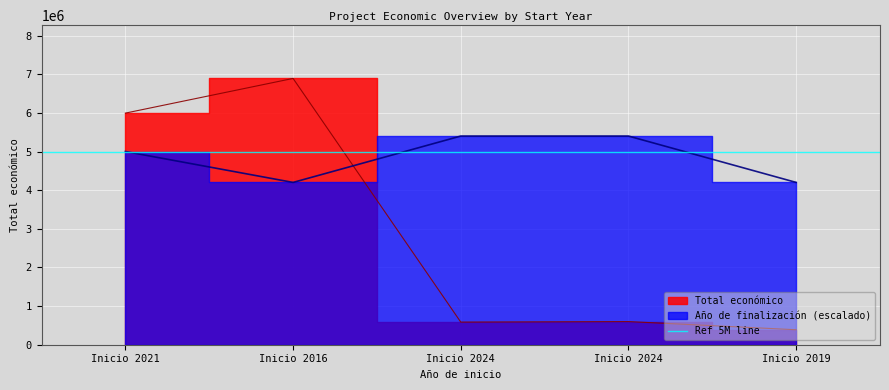

List the series in order of their peak value, lowest first.

Año de finalización, Total económico